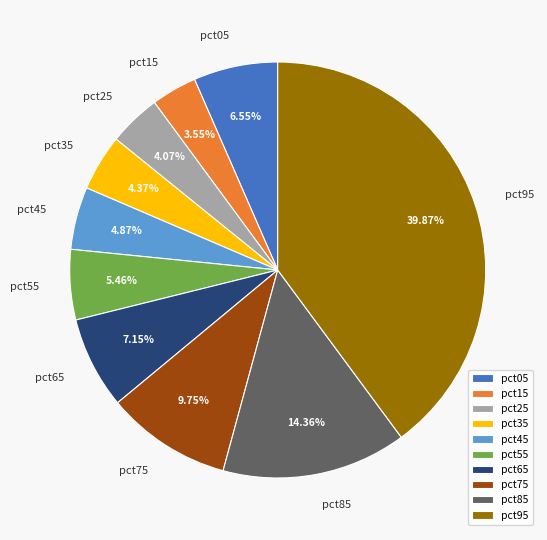

Which slice is the largest?

pct95